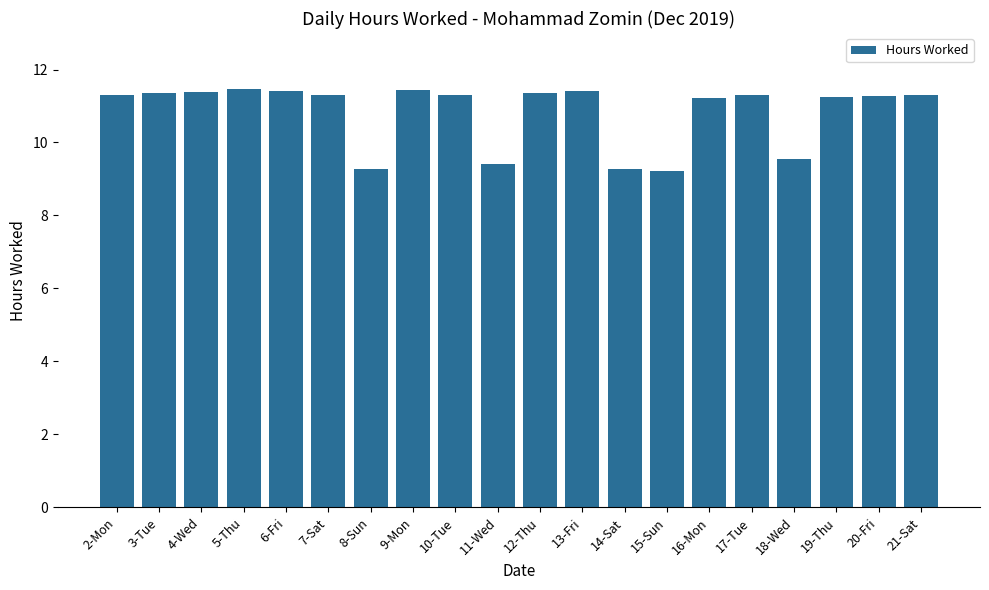

What is the change in value from 12-Thu to 14-Sat?

-2.1